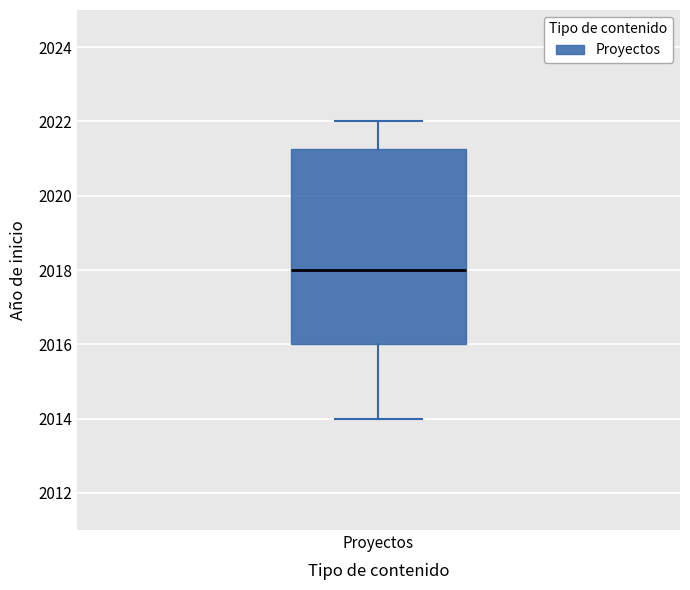

Transcribe this box plot: give where the median line is, the range the box spans, and where the two whiskers end, as read against the y-axis. The values are not printed on the chart, so give them approximately, as read against the axis.

median 2018.0, box 2016.0 to 2021.2, whiskers 2014.0 to 2022.0